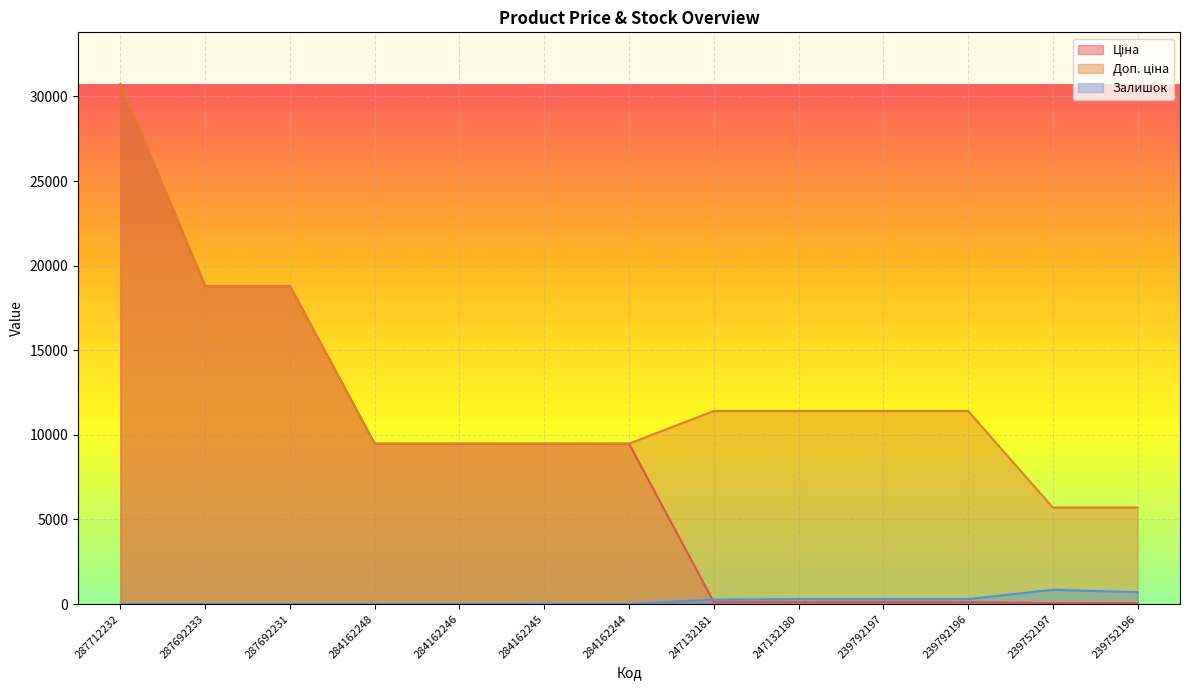

What value does the Доп. ціна series have at 287712232?

30717.1